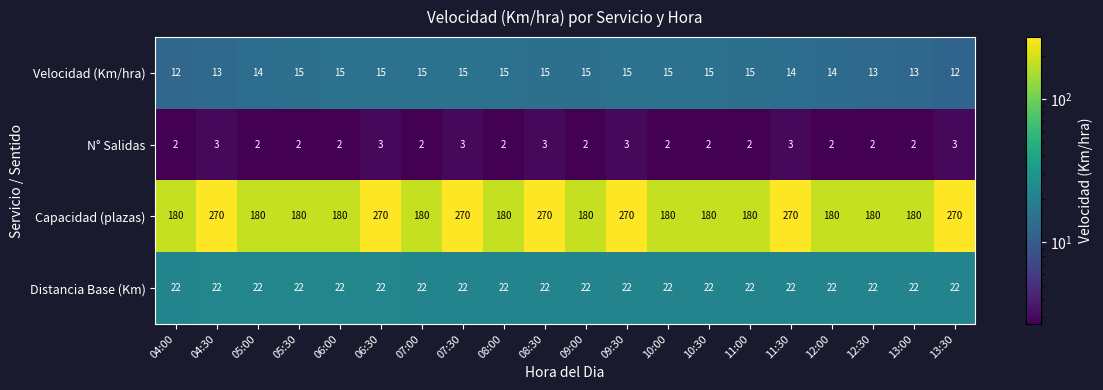

Between 11:30 and 12:00, which series saw the biggest shift?

Capacidad (plazas)